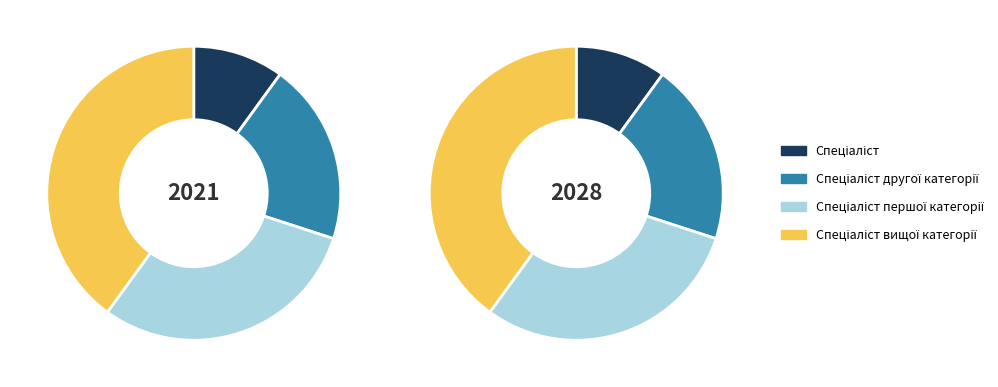

Does Спеціаліст другої категорії account for over 50% of the chart?

No